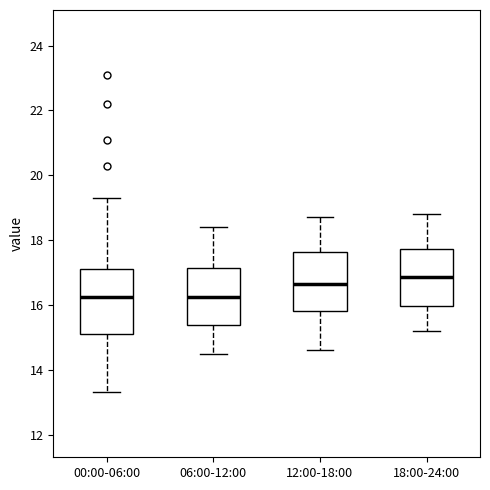

Reading left to right, transcribe this box plot: for each box, give where its median line is, the range the box spans, and where its two whiskers end, as read against the y-axis. The values are not printed on the chart, so give them approximately, as read against the axis.

00:00-06:00: median 16.2, box 15.2 to 17.2, whiskers 13.4 to 19.4
06:00-12:00: median 16.2, box 15.4 to 17.2, whiskers 14.6 to 18.4
12:00-18:00: median 16.6, box 15.8 to 17.6, whiskers 14.6 to 18.8
18:00-24:00: median 16.8, box 16.0 to 17.8, whiskers 15.2 to 18.8